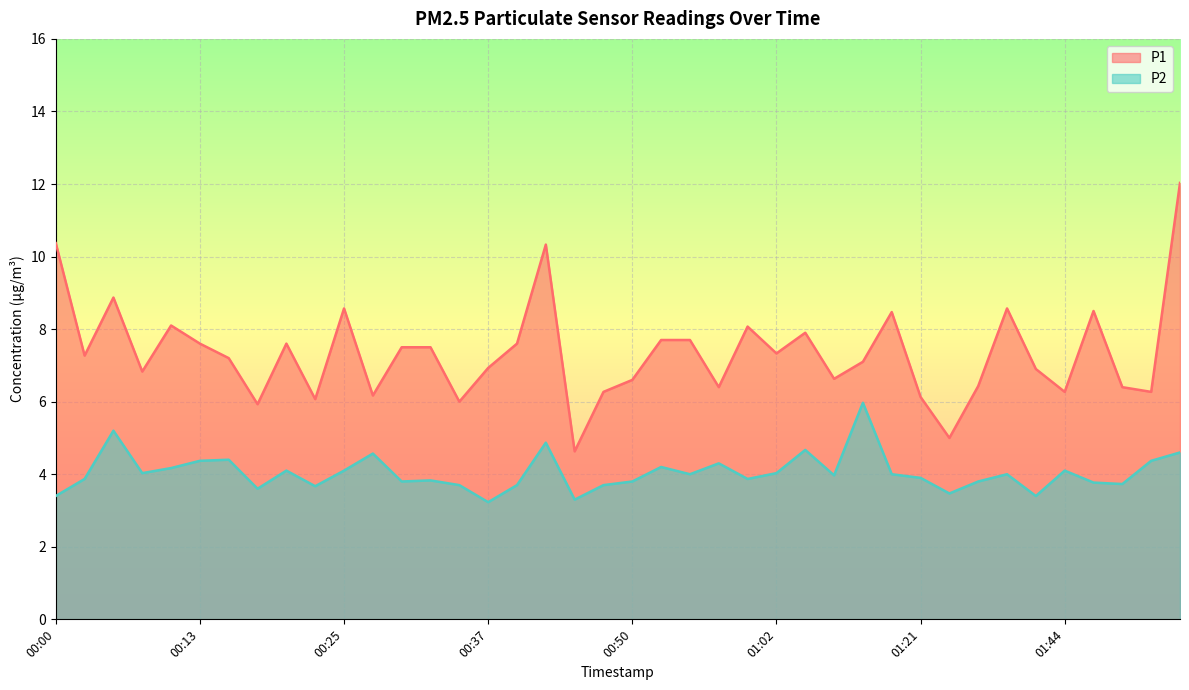

Reading left to right, what are all the values shown in this chart?

P1: 10.4	7.3	8.9	6.8	8.1	7.6	7.2	5.9	7.6	6.1	8.6	6.2	7.5	7.5	6.0	6.9	7.6	10.3	4.6	6.3	6.6	7.7	7.7	6.4	8.1	7.3	7.9	6.6	7.1	8.5	6.1	5.0	6.4	8.6	6.9	6.3	8.5	6.4	6.3	12.0
P2: 3.4	3.9	5.2	4.0	4.2	4.4	4.4	3.6	4.1	3.7	4.1	4.6	3.8	3.8	3.7	3.2	3.7	4.9	3.3	3.7	3.8	4.2	4.0	4.3	3.9	4.0	4.7	4.0	6.0	4.0	3.9	3.5	3.8	4.0	3.4	4.1	3.8	3.7	4.4	4.6